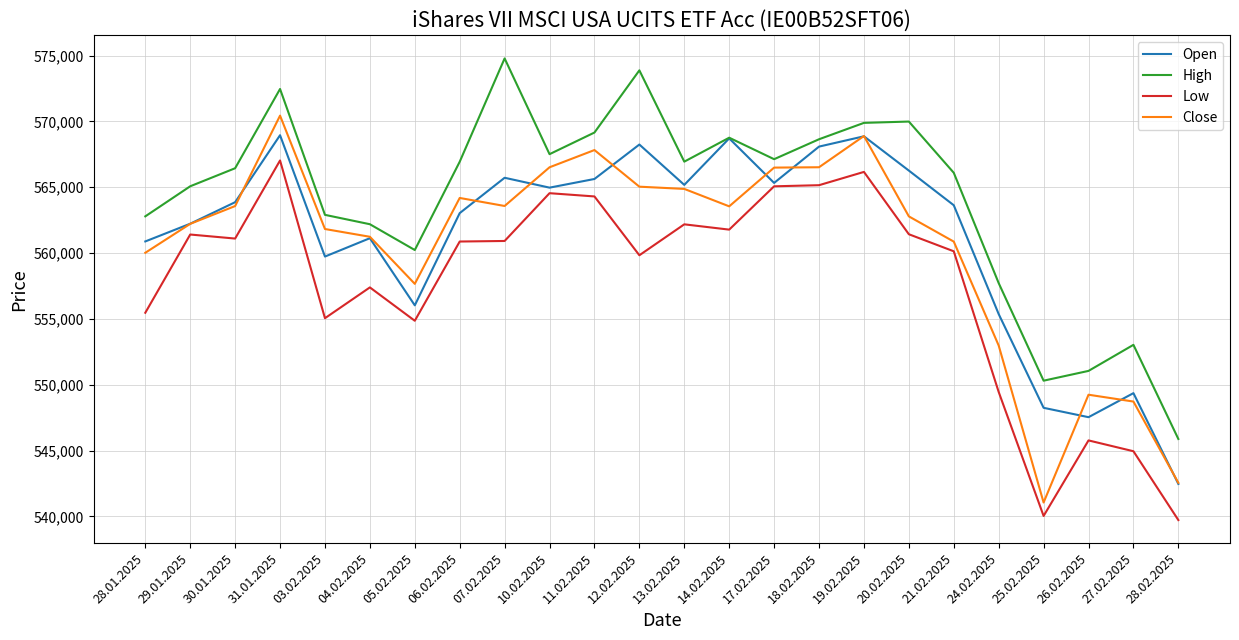

What is the spread (max minus min) of values at 26.02.2025?

5279